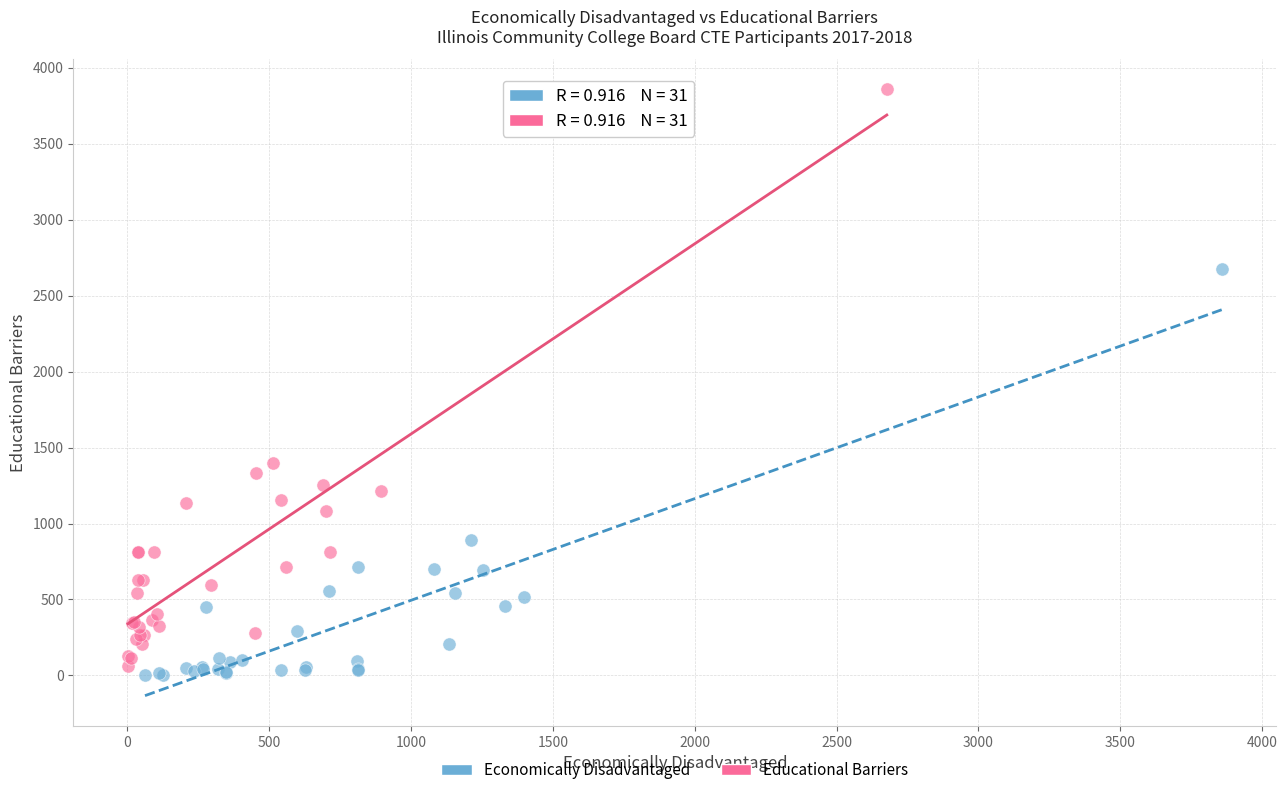

Which series has the largest Y range (max minus min)?

Educational Barriers